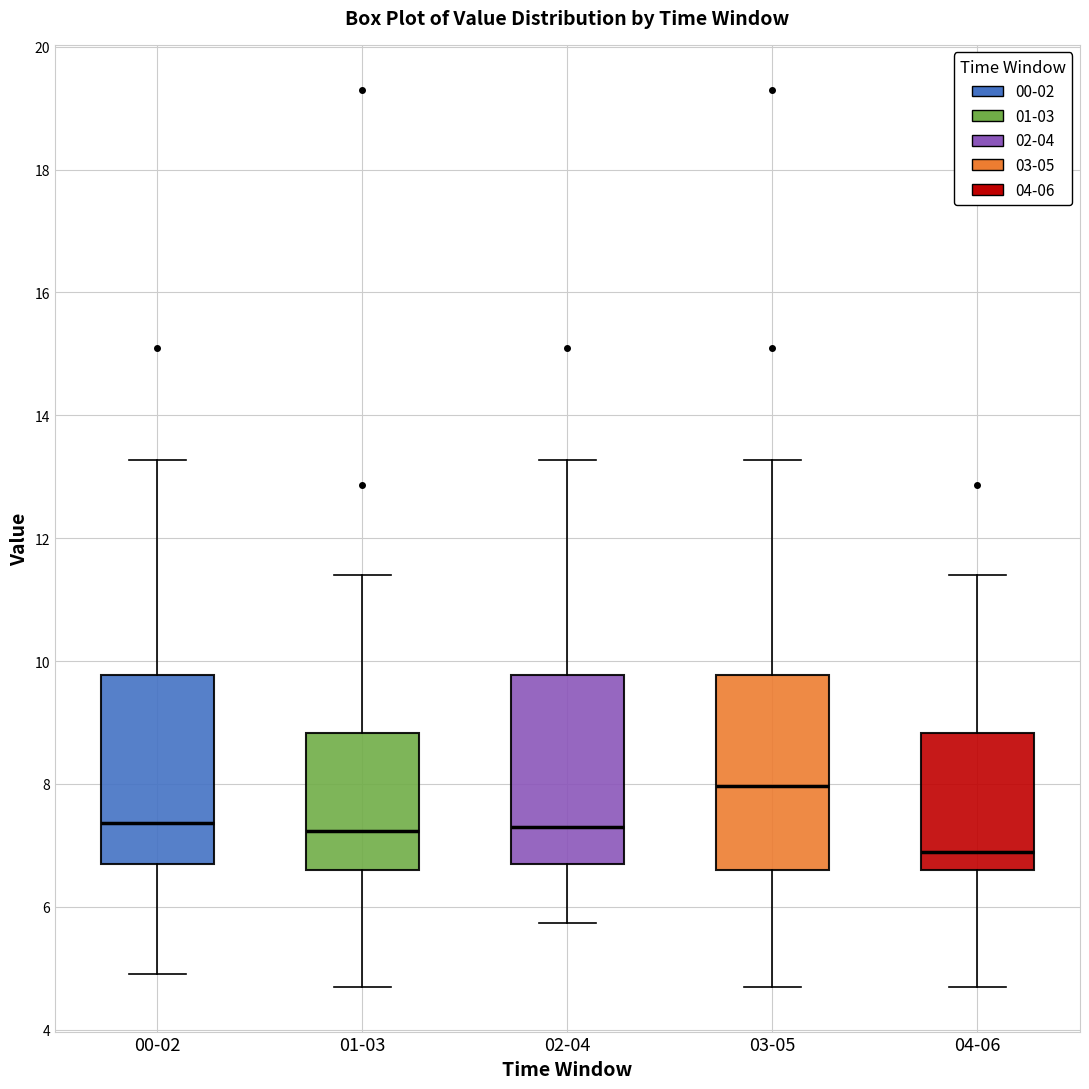

Reading left to right, transcribe this box plot: for each box, give where its median line is, the range the box spans, and where its two whiskers end, as read against the y-axis. The values are not printed on the chart, so give them approximately, as read against the axis.

00-02: median 7.4, box 6.8 to 9.8, whiskers 5.0 to 13.2
01-03: median 7.2, box 6.6 to 8.8, whiskers 4.8 to 11.4
02-04: median 7.4, box 6.8 to 9.8, whiskers 5.8 to 13.2
03-05: median 8.0, box 6.6 to 9.8, whiskers 4.8 to 13.2
04-06: median 7.0, box 6.6 to 8.8, whiskers 4.8 to 11.4